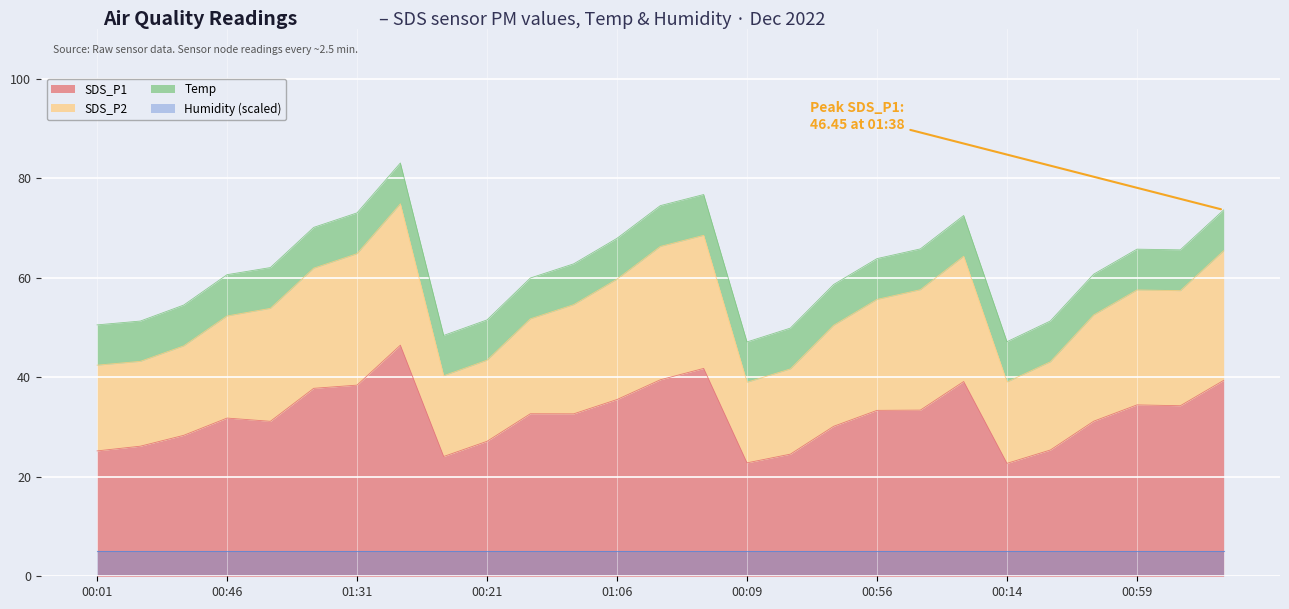

At which category does SDS_P2 reach its first local valley?

00:04